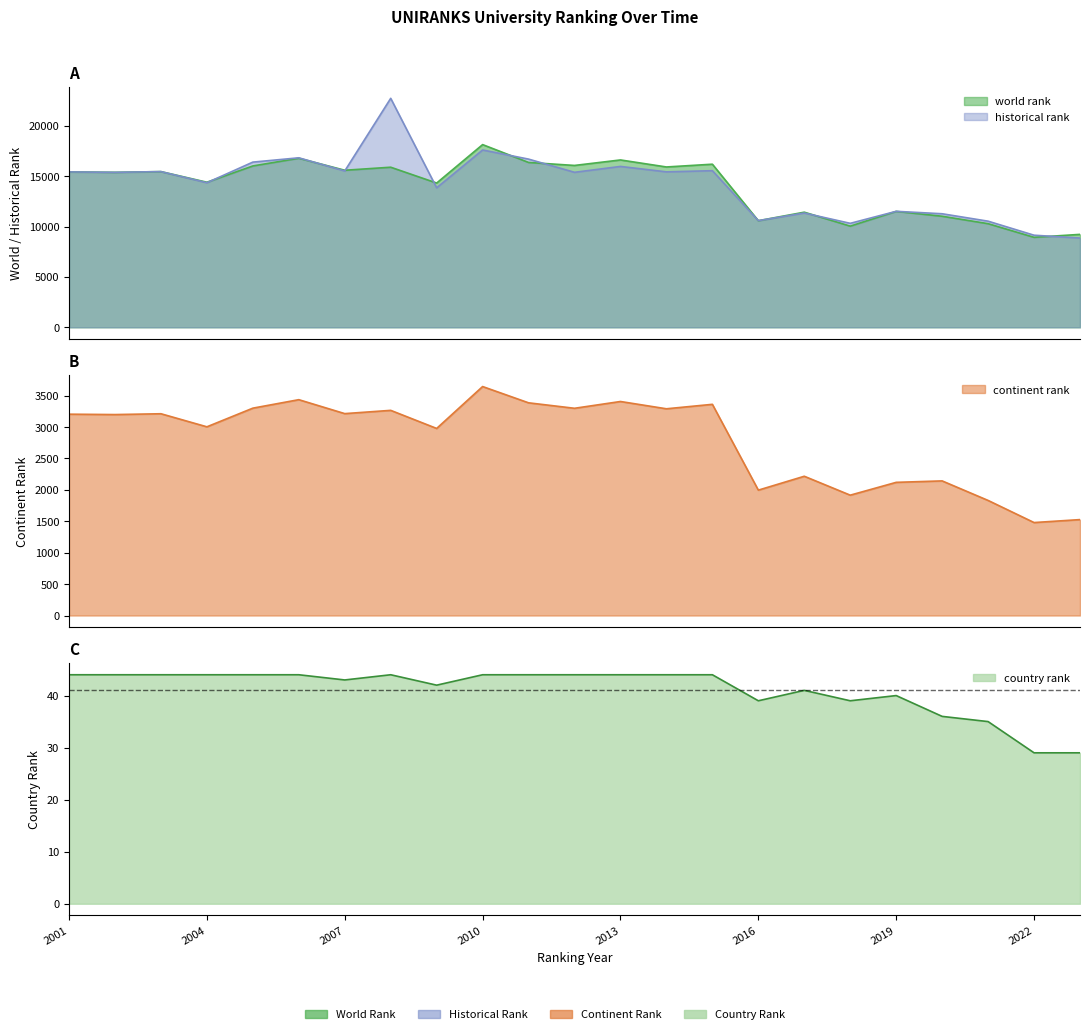

What is the greatest value displayed?

22725.0